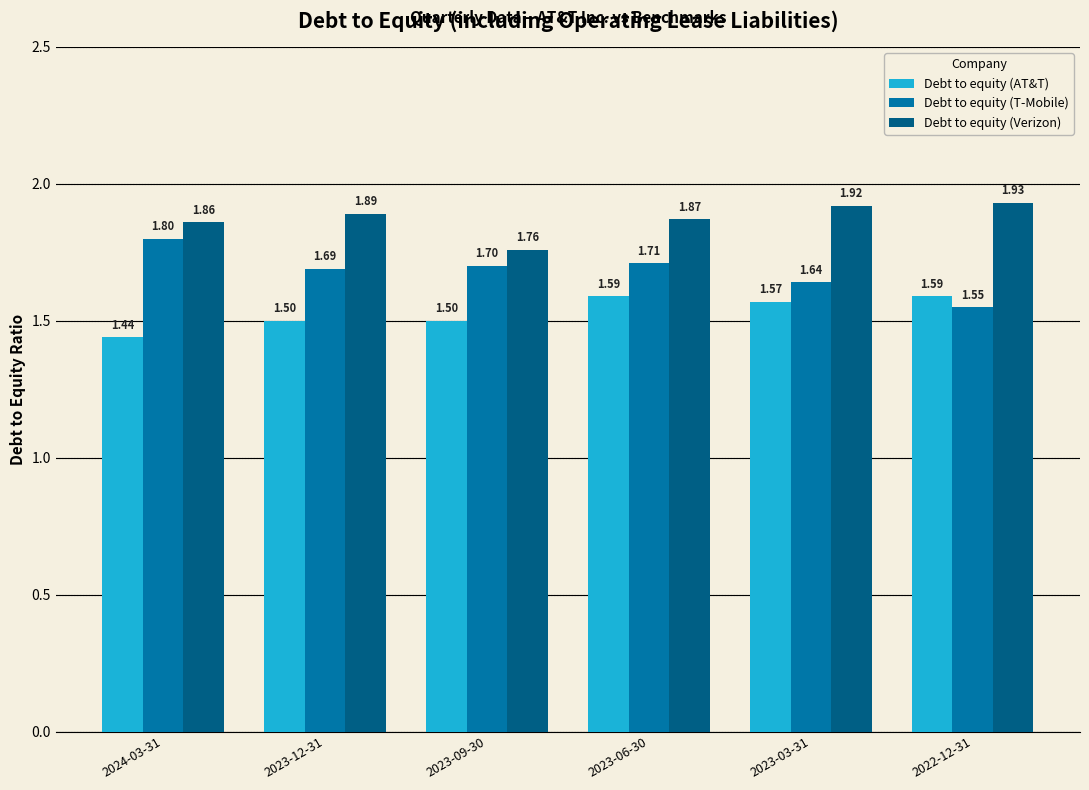

How many data points does each series have?

6